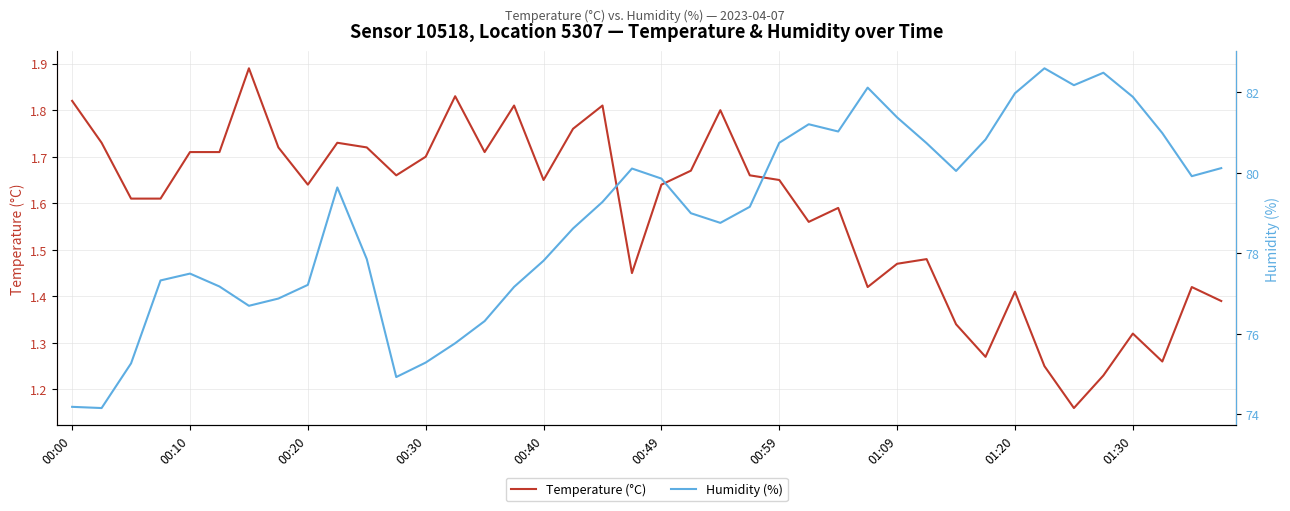

Is it true that Temperature (°C) equals 2.3 at 00:20?

False